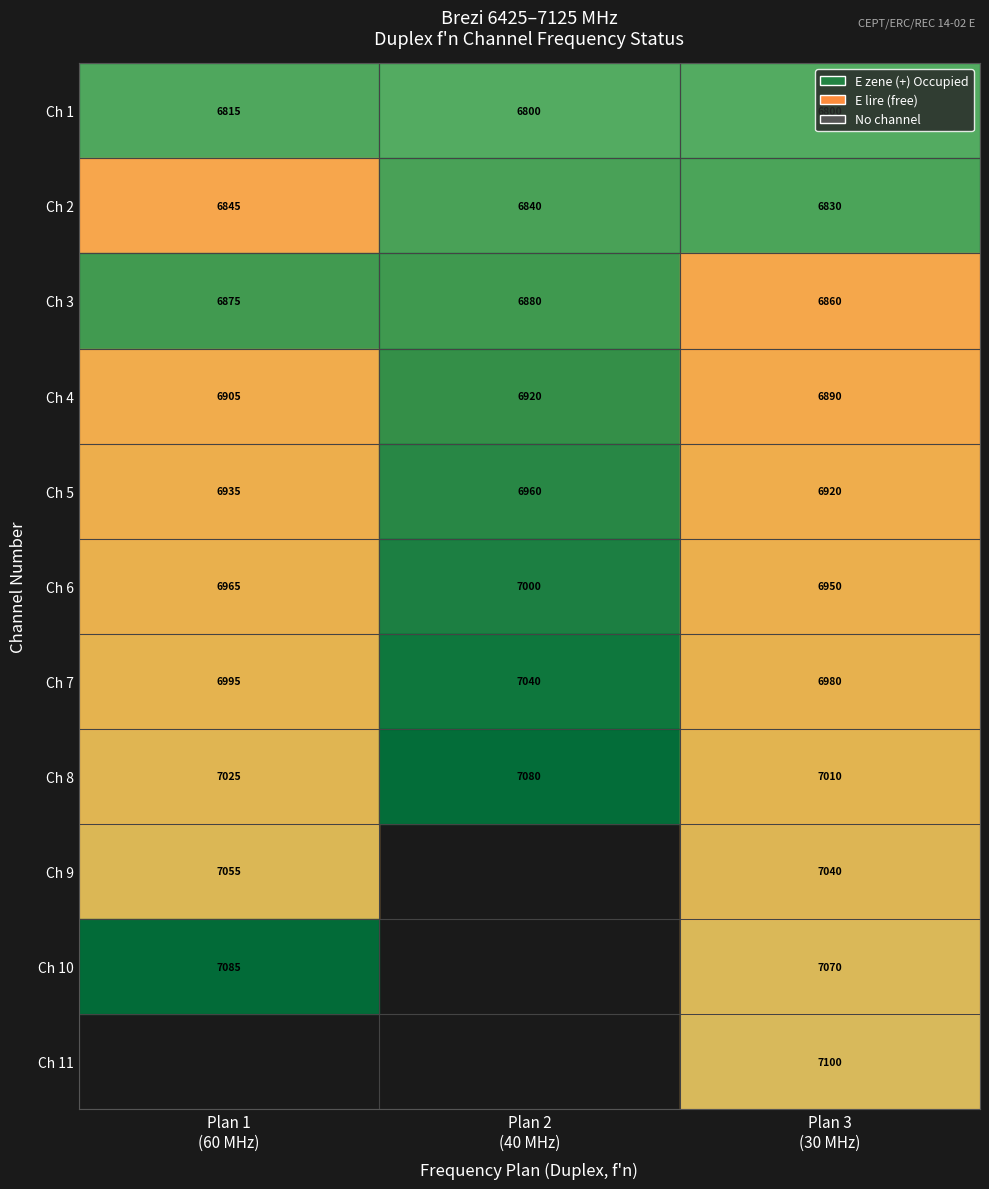

Rank the categories by Ch 8 value from lowest to highest.

Plan 3 (30 MHz), Plan 1 (60 MHz), Plan 2 (40 MHz)